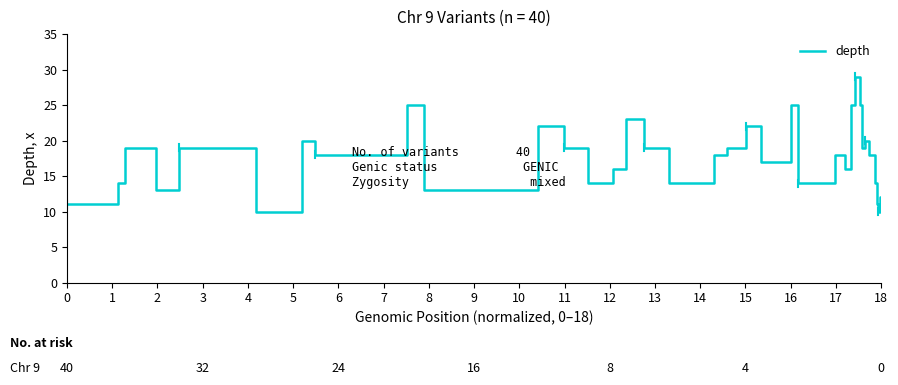

What is the minimum value shown in the chart?

10